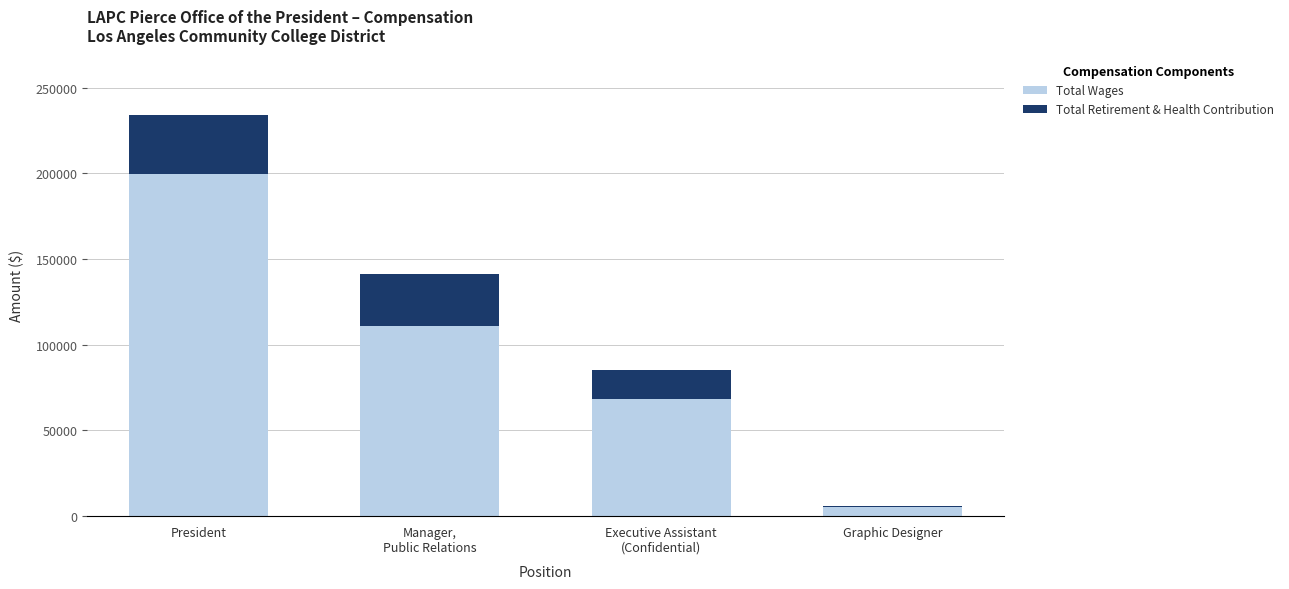

Is it true that Total Wages equals 279185 at President?

False